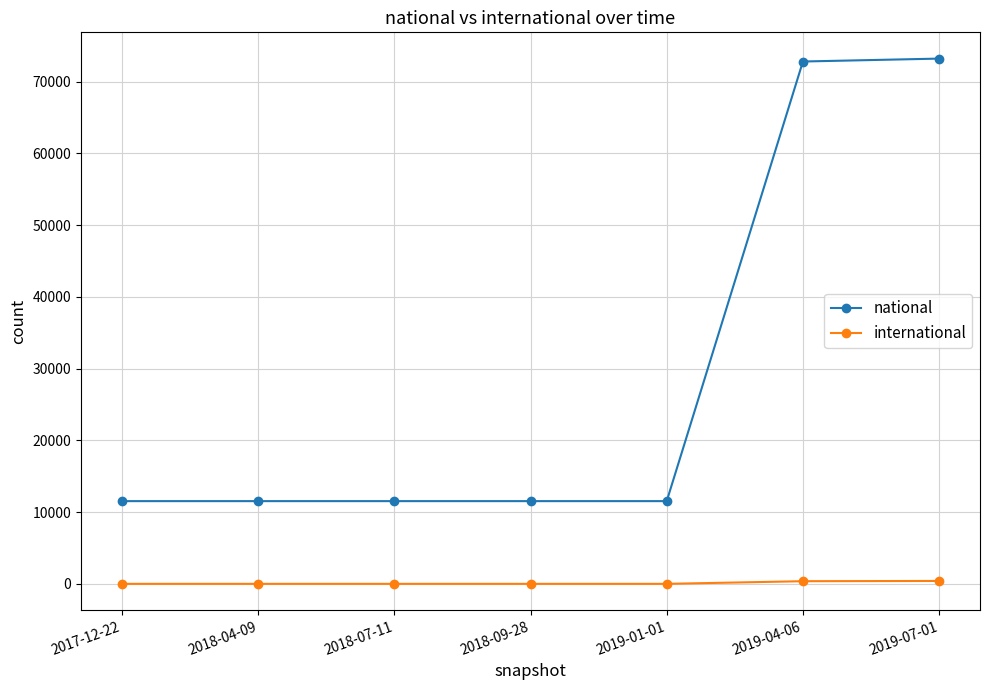

Rank the series by their maximum value, from lowest to highest.

international, national